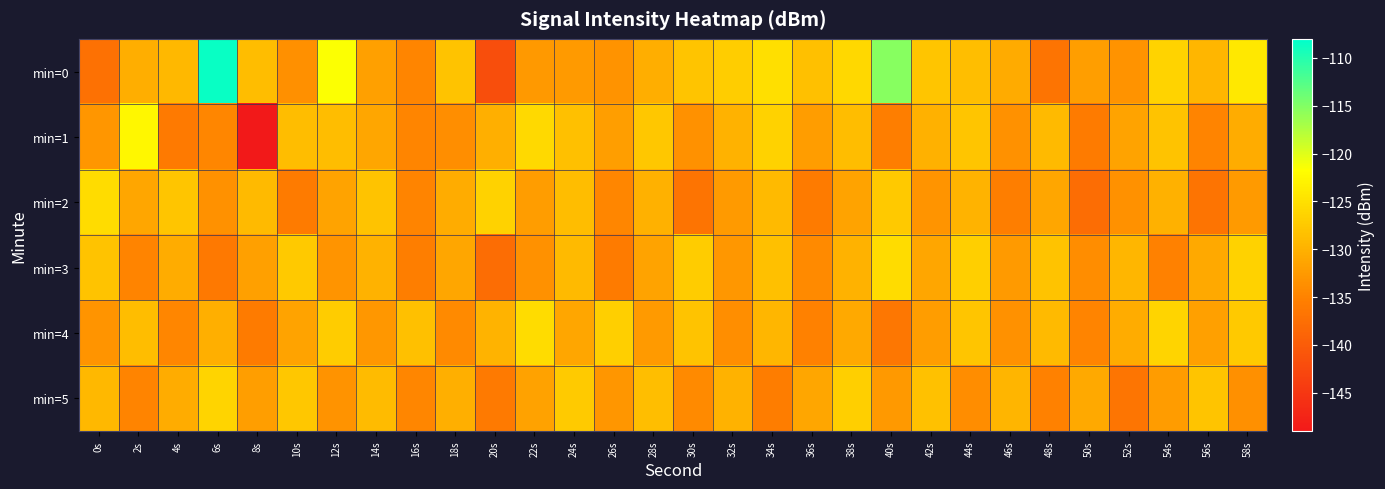

Reading right to left, transcribe all the data shown in this chart.

min=0: 58s=-124.0	56s=-129.4	54s=-126.4	52s=-133.2	50s=-131.9	48s=-136.7	46s=-130.6	44s=-128.6	42s=-127.7	40s=-115.3	38s=-125.9	36s=-128.4	34s=-125.1	32s=-127.0	30s=-128.0	28s=-130.4	26s=-133.3	24s=-132.5	22s=-132.6	20s=-141.8	18s=-128.0	16s=-134.7	14s=-131.8	12s=-121.6	10s=-133.6	8s=-128.7	6s=-108.6	4s=-129.2	2s=-130.3	0s=-137.2
min=1: 58s=-130.4	56s=-134.8	54s=-128.1	52s=-131.4	50s=-135.8	48s=-129.1	46s=-133.4	44s=-127.8	42s=-130.1	40s=-135.4	38s=-128.8	36s=-132.1	34s=-126.5	32s=-129.9	30s=-133.5	28s=-127.7	26s=-132.0	24s=-128.3	22s=-125.7	20s=-130.1	18s=-133.7	16s=-134.7	14s=-131.2	12s=-128.8	10s=-128.8	8s=-148.9	6s=-134.5	4s=-136.0	2s=-122.5	0s=-133.0
min=2: 58s=-132.4	56s=-136.8	54s=-130.1	52s=-133.4	50s=-137.8	48s=-131.1	46s=-135.4	44s=-129.8	42s=-133.1	40s=-127.4	38s=-131.4	36s=-135.8	34s=-129.1	32s=-132.4	30s=-136.8	28s=-130.1	26s=-134.4	24s=-128.8	22s=-132.1	20s=-126.4	18s=-130.4	16s=-134.8	14s=-128.1	12s=-131.4	10s=-135.8	8s=-129.1	6s=-133.4	4s=-127.8	2s=-131.1	0s=-125.4
min=3: 58s=-126.5	56s=-130.8	54s=-135.1	52s=-129.5	50s=-133.8	48s=-128.1	46s=-132.5	44s=-126.8	42s=-131.1	40s=-125.5	38s=-129.8	36s=-134.1	34s=-128.5	32s=-132.8	30s=-127.1	28s=-131.5	26s=-135.8	24s=-129.1	22s=-133.5	20s=-137.8	18s=-131.1	16s=-135.5	14s=-129.8	12s=-133.1	10s=-127.5	8s=-131.8	6s=-136.1	4s=-130.5	2s=-134.8	0s=-128.1
min=4: 58s=-127.4	56s=-131.8	54s=-126.1	52s=-130.4	50s=-134.8	48s=-129.1	46s=-133.4	44s=-127.8	42s=-132.1	40s=-136.4	38s=-130.8	36s=-135.1	34s=-129.4	32s=-133.8	30s=-128.1	28s=-132.4	26s=-126.8	24s=-131.1	22s=-125.4	20s=-129.8	18s=-134.1	16s=-128.4	14s=-132.8	12s=-127.1	10s=-131.4	8s=-135.8	6s=-130.1	4s=-134.4	2s=-128.8	0s=-133.1
min=5: 58s=-133.6	56s=-127.9	54s=-132.2	52s=-136.6	50s=-130.9	48s=-135.2	46s=-129.6	44s=-133.9	42s=-128.2	40s=-132.6	38s=-126.9	36s=-131.2	34s=-135.6	32s=-129.9	30s=-134.2	28s=-128.6	26s=-132.9	24s=-127.2	22s=-131.6	20s=-135.9	18s=-130.2	16s=-134.6	14s=-128.9	12s=-133.2	10s=-127.6	8s=-131.9	6s=-126.2	4s=-130.6	2s=-134.9	0s=-129.2